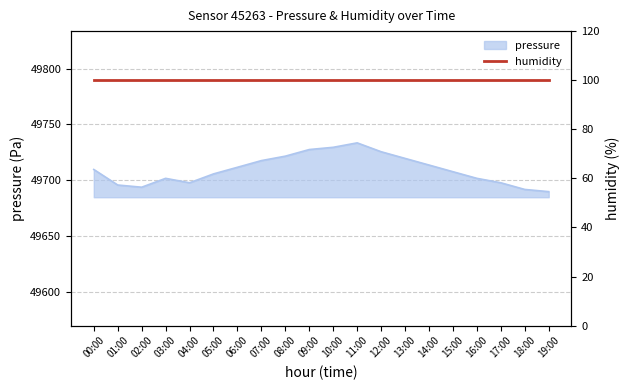

What position from the left is 16:00?

17